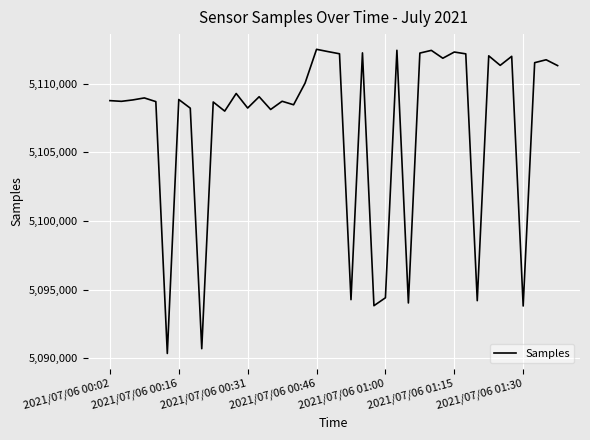

What is the difference between the maximum and minimum values?

22181